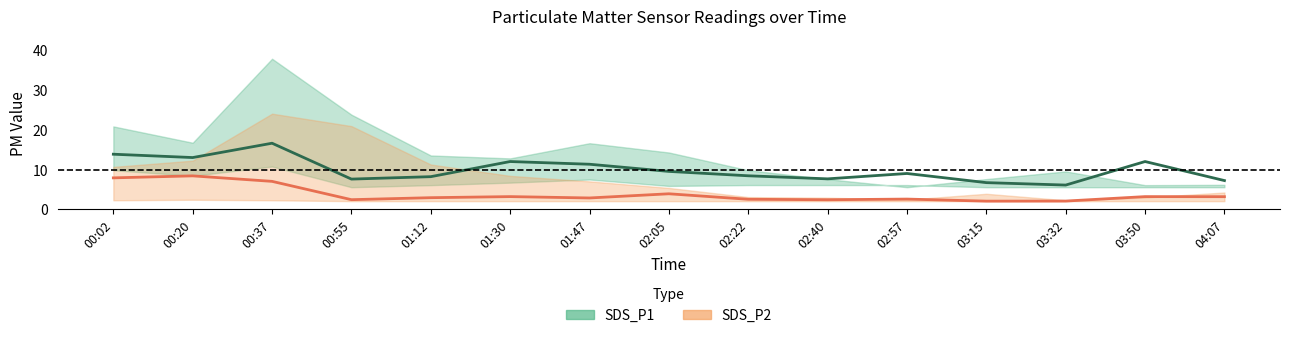

Is it true that SDS_P1 equals 2.1 at 02:57?

False